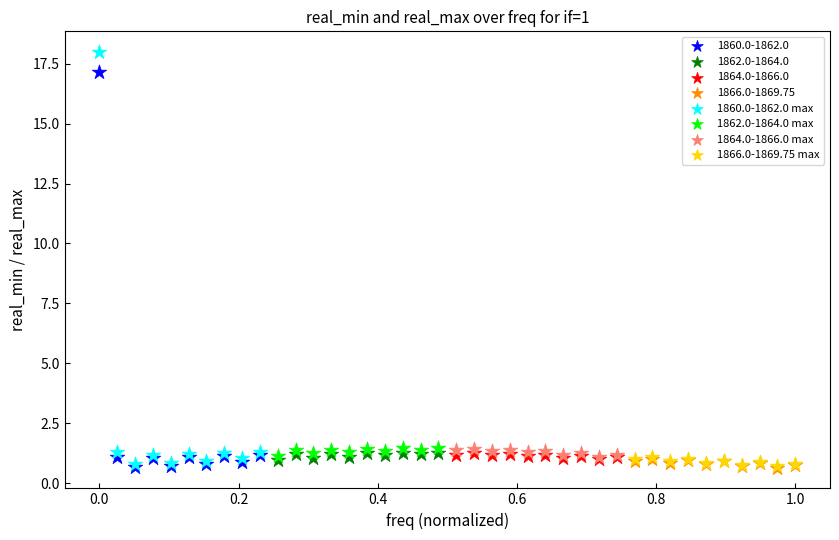

Which series reaches the maximum Y coordinate?

1860.0-1862.0 max